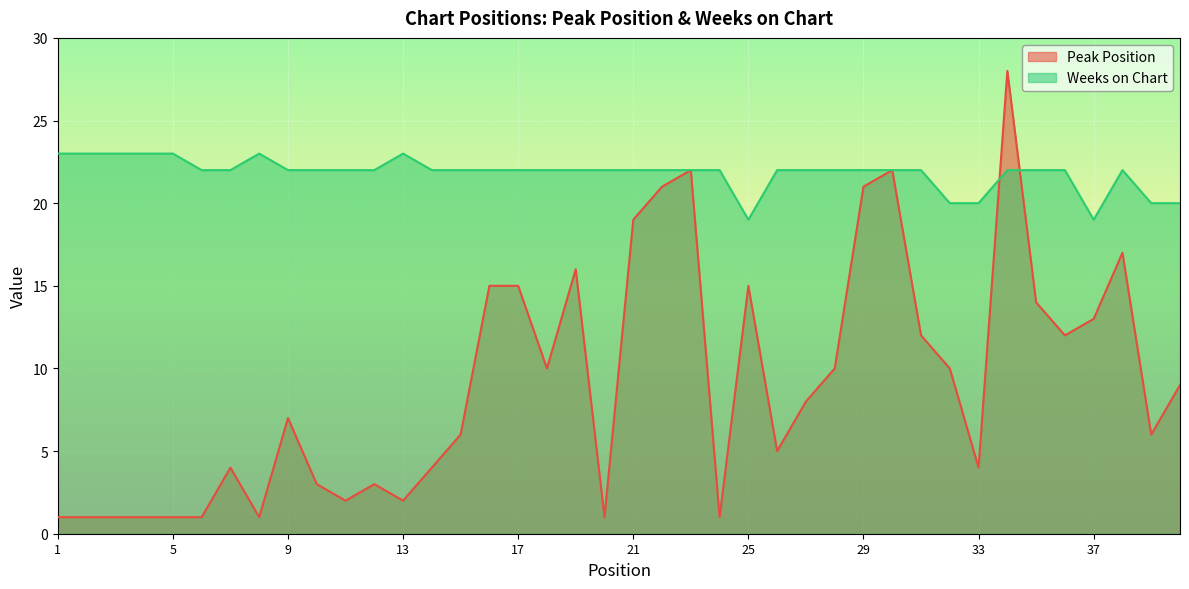

Count the number of data series in this chart.

2